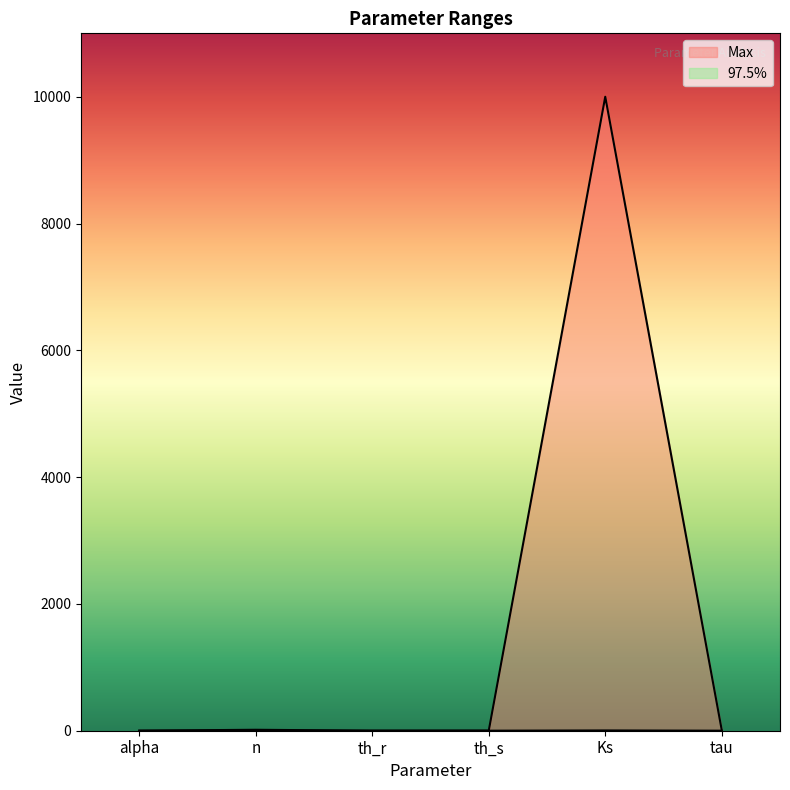

What is the difference between the highest and lowest values at n?

13.2